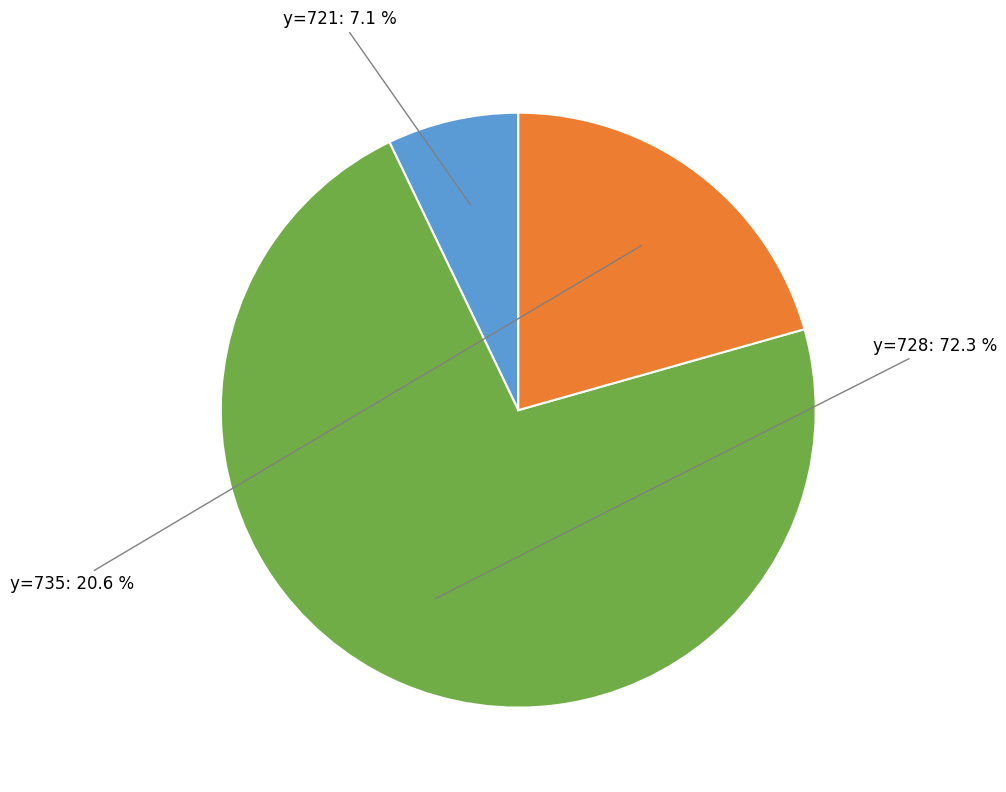

Is there any slice that represents more than half of the pie?

Yes